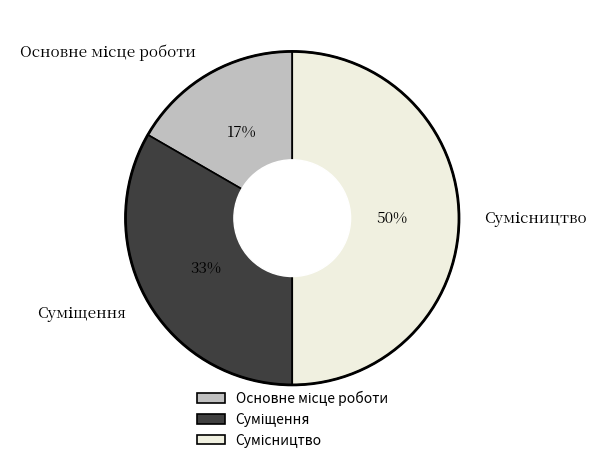

How many segments does this pie chart have?

3